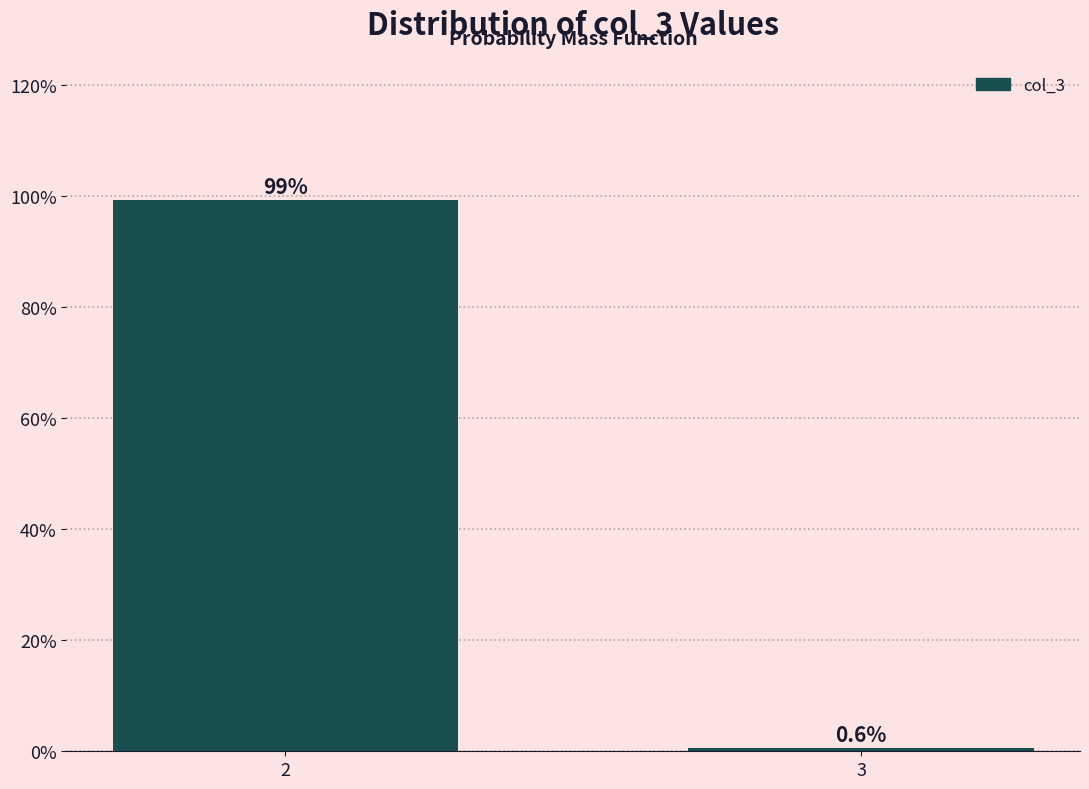

Reading left to right, transcribe all the data shown in this chart.

2=99.4	3=0.6